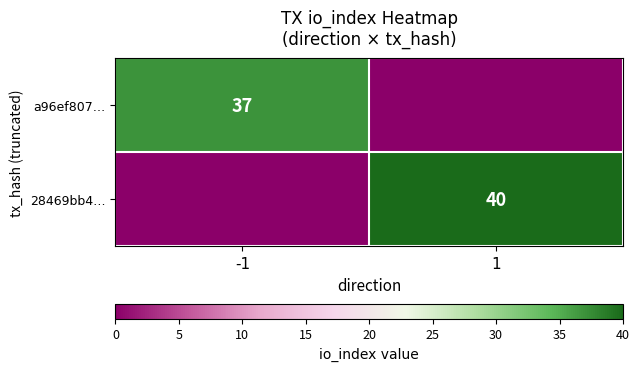

Is the value of 28469bb4… at 1 greater than the value of a96ef807… at -1?

Yes